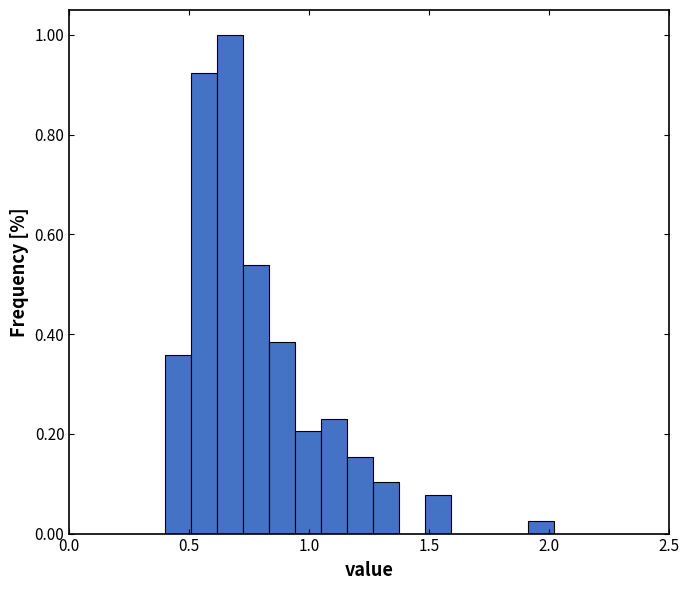

Around what value on the x-axis is the tallest bar? Give the approximate position of its centre, as read against the axis.

0.65